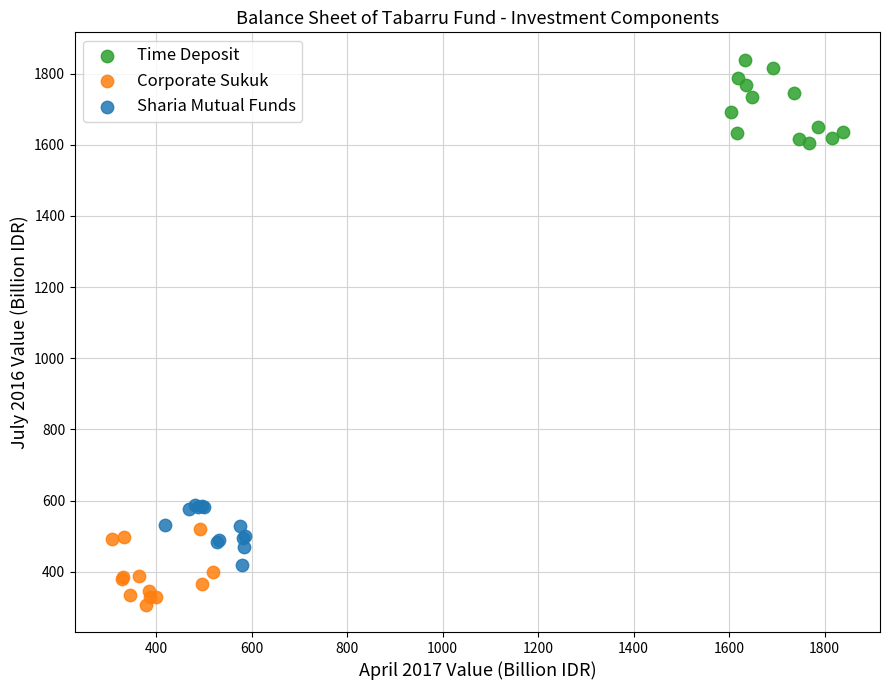

Which series reaches the minimum Y coordinate?

Corporate Sukuk